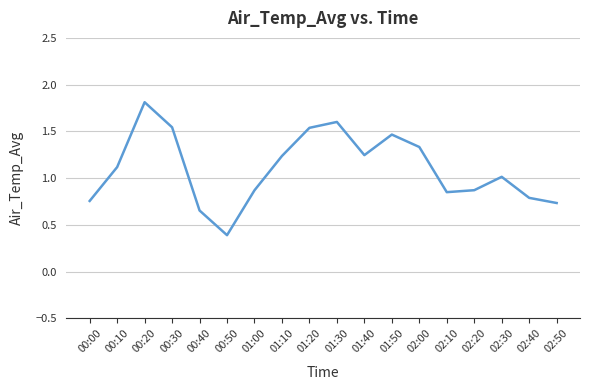

Is it true that the value at 01:10 is 1.8?

False